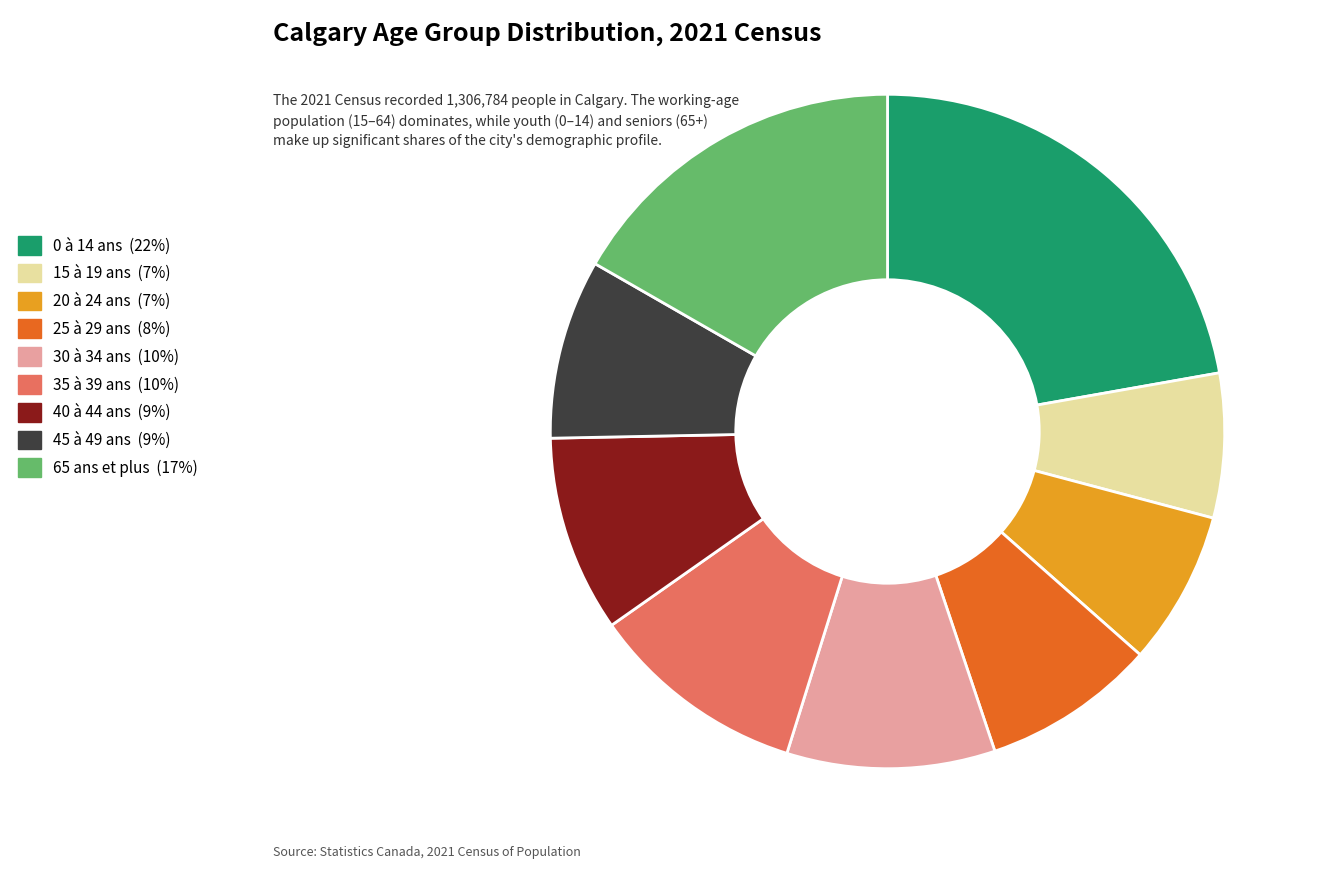

Is 40 à 44 ans the majority of the pie?

No